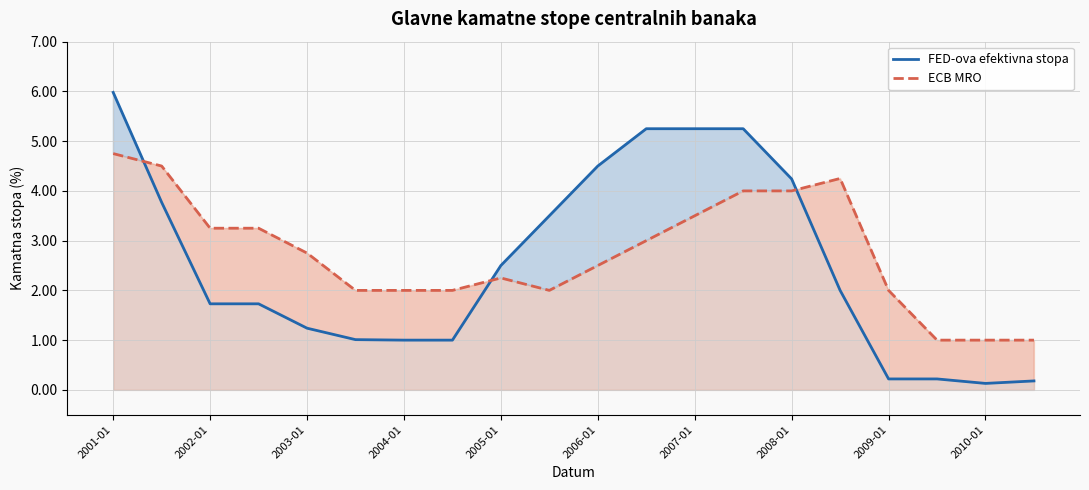

Which category has the highest value in the FED-ova efektivna stopa series?

2001-01